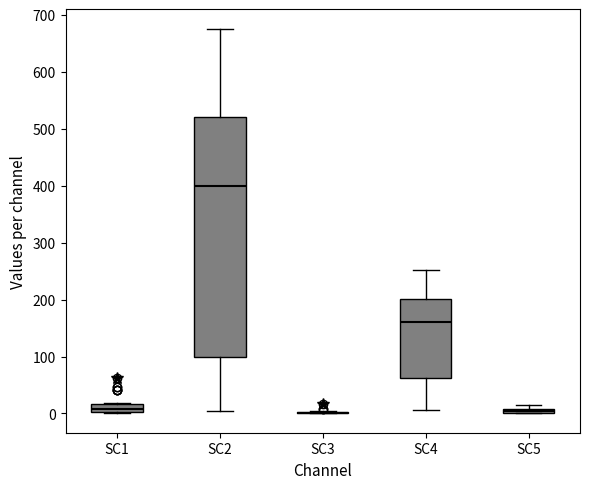

Comparing the boxes themselves (not the whiskers), which one is the tallest?

SC2